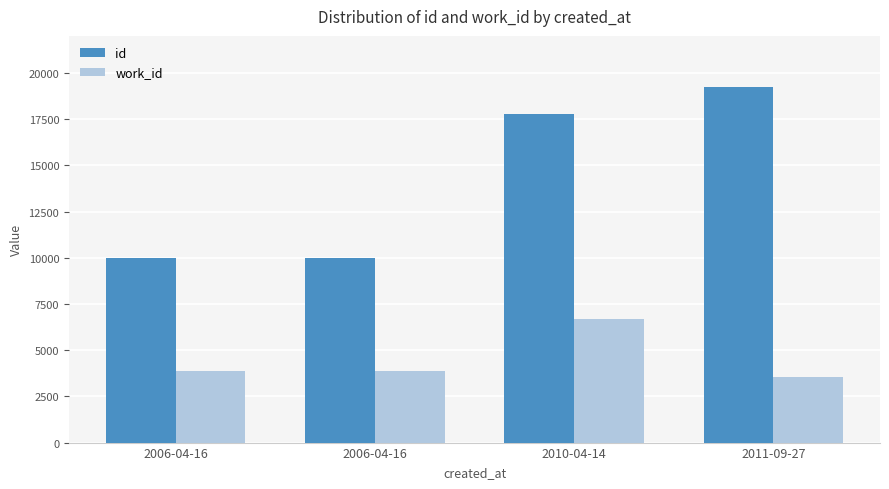

Count the number of data series in this chart.

2